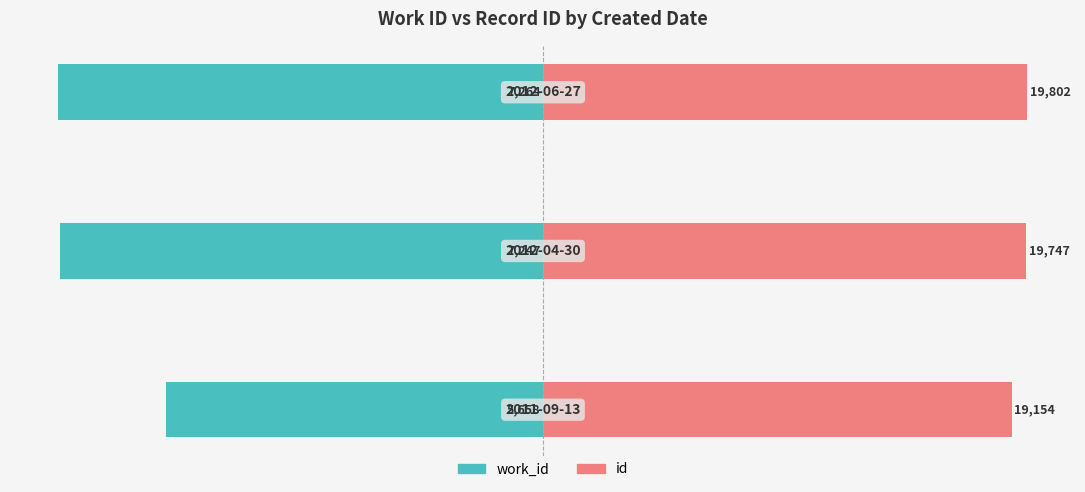

Reading right to left, extract all data points from this chart.

work_id: -100.0	-99.8	-77.9
id: 100.0	99.7	96.7